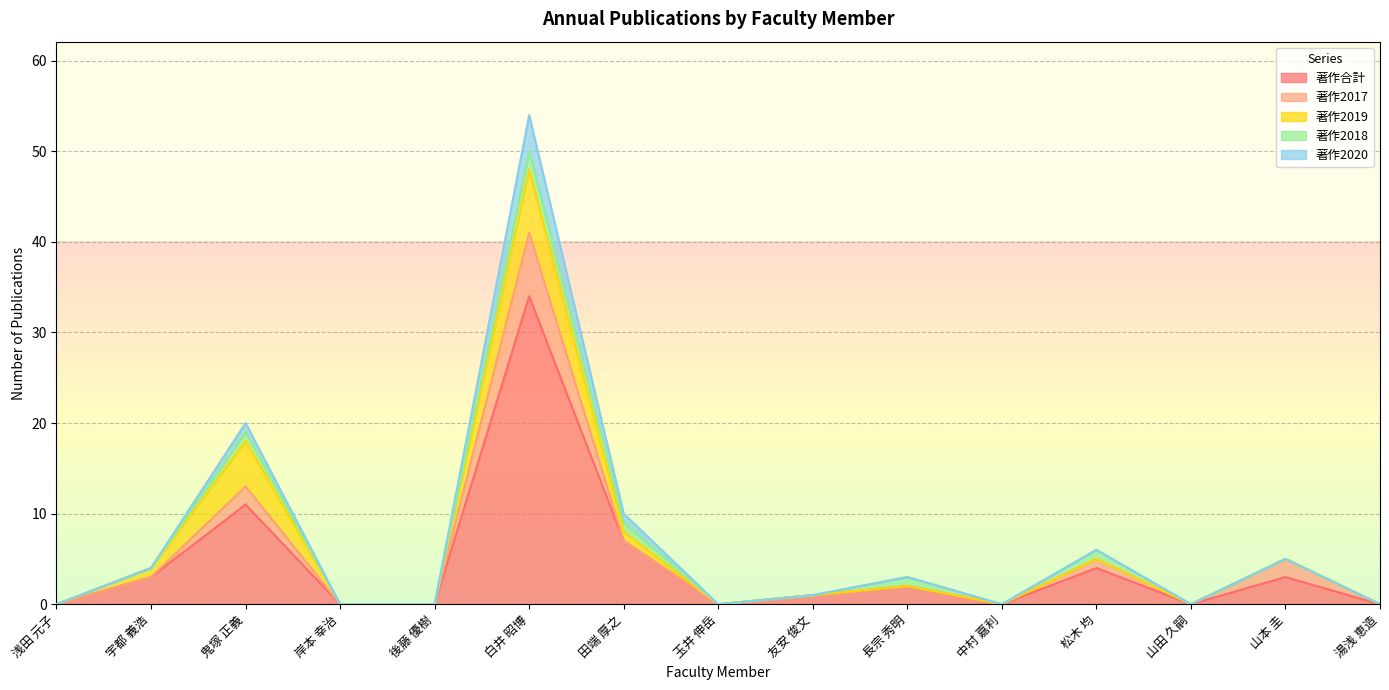

How many lines are shown in the chart?

5